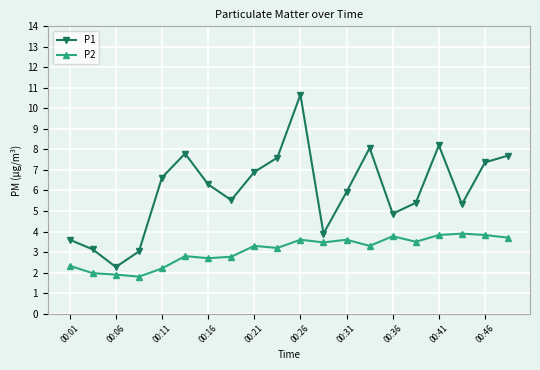

What is the value of the P2 point at the 11th from the left?

3.6